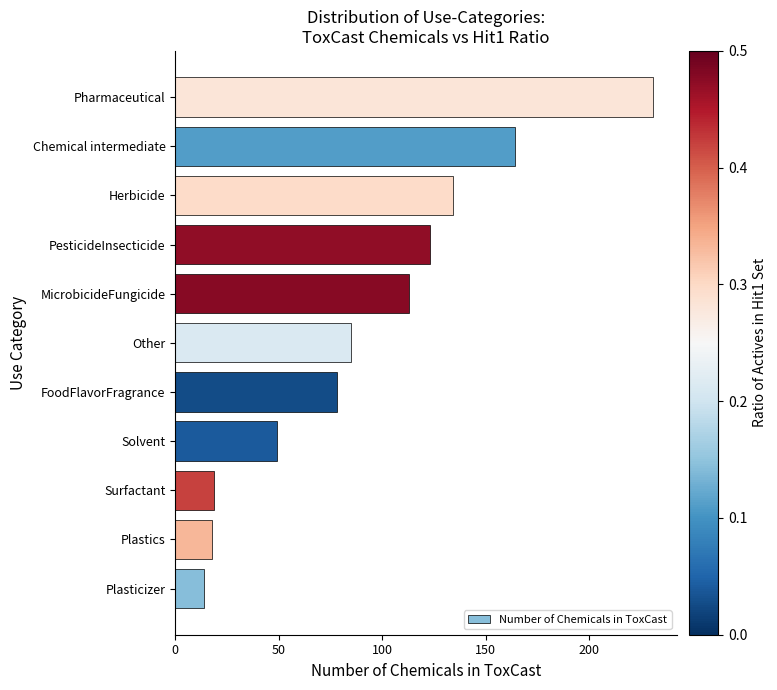

Between FoodFlavorFragrance and Solvent, which is larger?

FoodFlavorFragrance